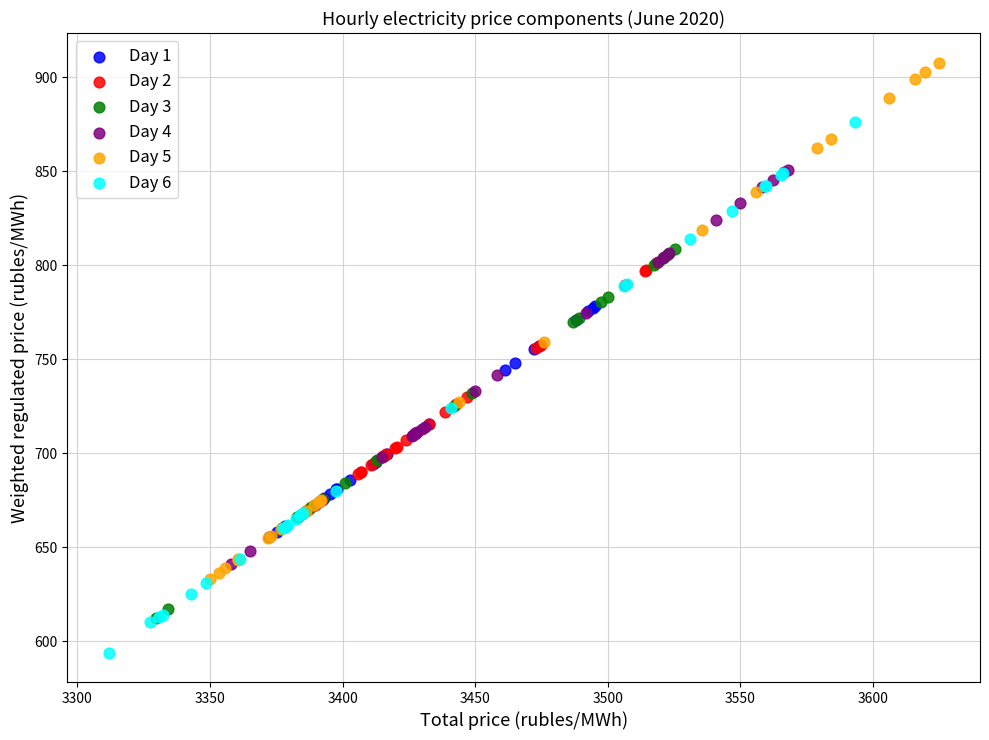

Which series reaches the maximum Y coordinate?

Day 5